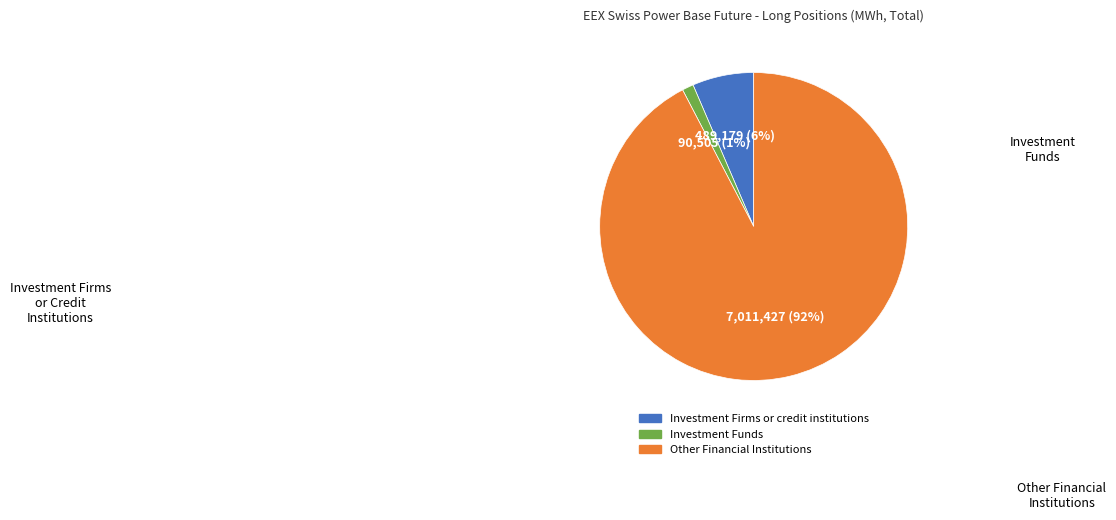

True or false: Other Financial Institutions accounts for 78% of the total.

False